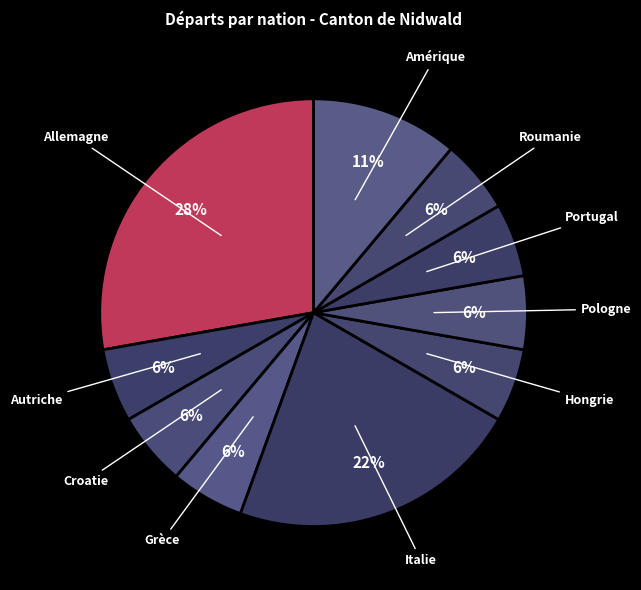

Is it true that Allemagne is 15% of the pie?

False